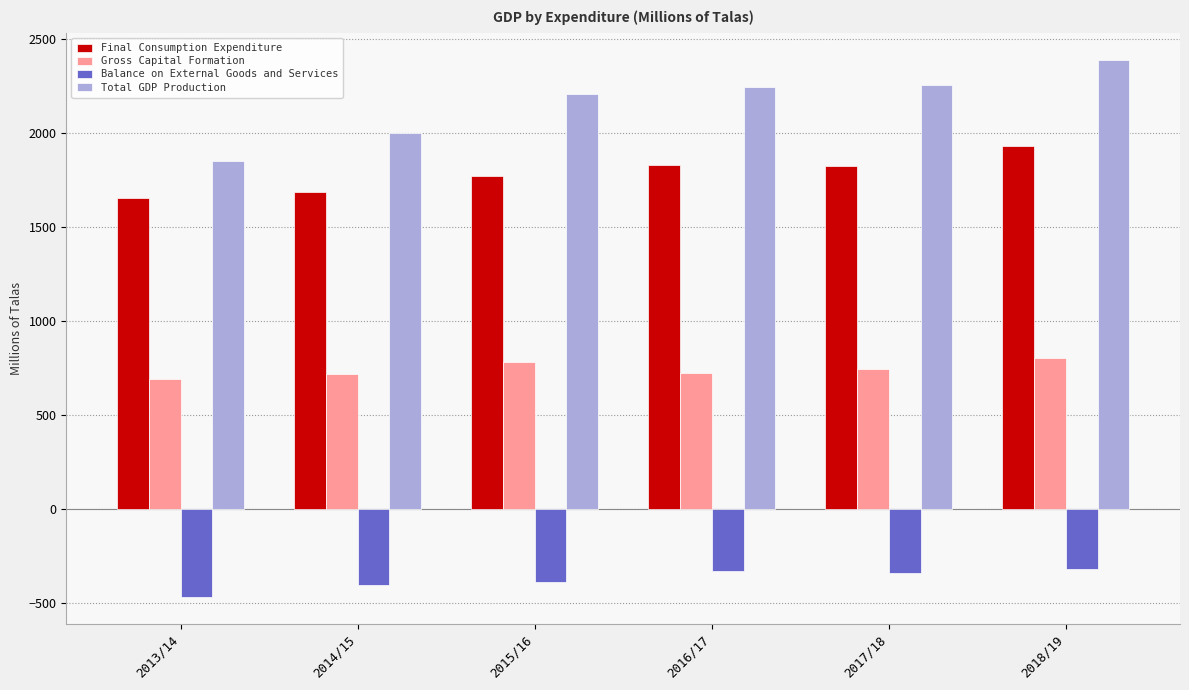

How many bars are there in total?

24